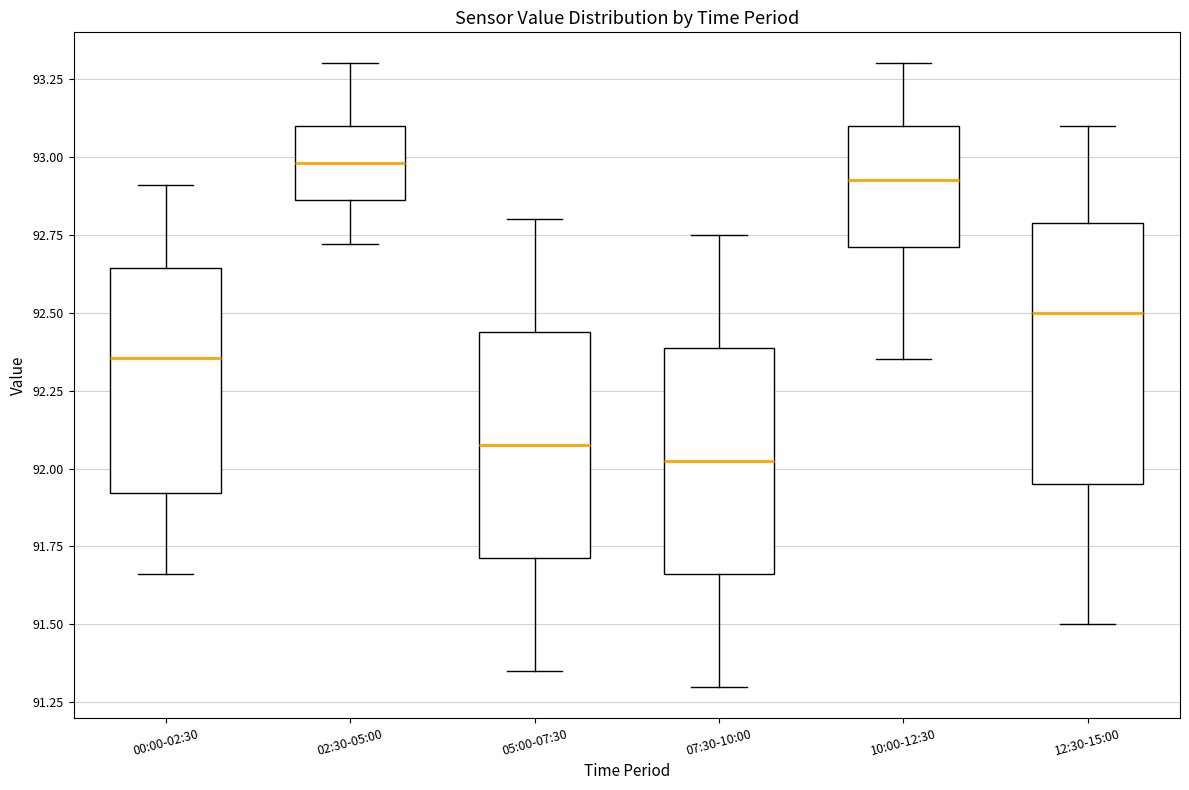

Reading left to right, transcribe this box plot: for each box, give where its median line is, the range the box spans, and where its two whiskers end, as read against the y-axis. The values are not printed on the chart, so give them approximately, as read against the axis.

00:00-02:30: median 92.35, box 91.90 to 92.65, whiskers 91.65 to 92.90
02:30-05:00: median 93.00, box 92.85 to 93.10, whiskers 92.70 to 93.30
05:00-07:30: median 92.10, box 91.70 to 92.45, whiskers 91.35 to 92.80
07:30-10:00: median 92.05, box 91.65 to 92.40, whiskers 91.30 to 92.75
10:00-12:30: median 92.95, box 92.70 to 93.10, whiskers 92.35 to 93.30
12:30-15:00: median 92.50, box 91.95 to 92.80, whiskers 91.50 to 93.10